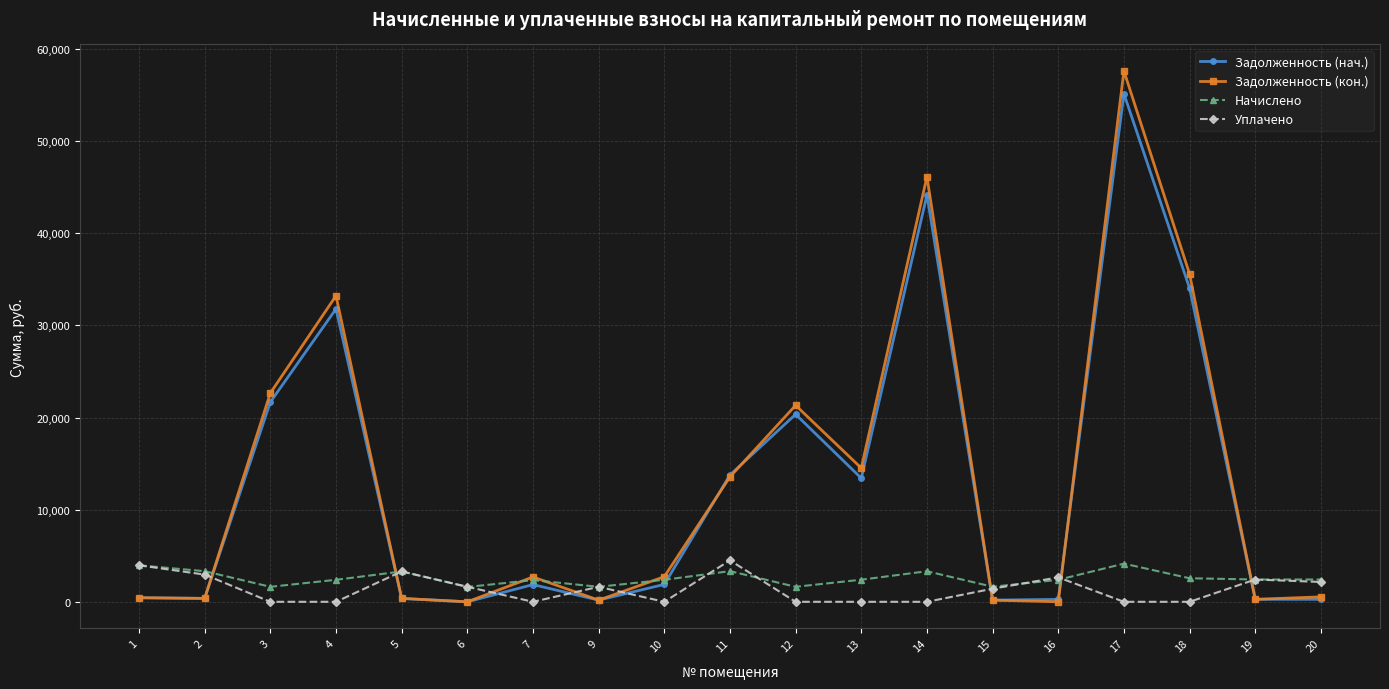

What is the difference between the highest and lowest values at 4?

33211.2